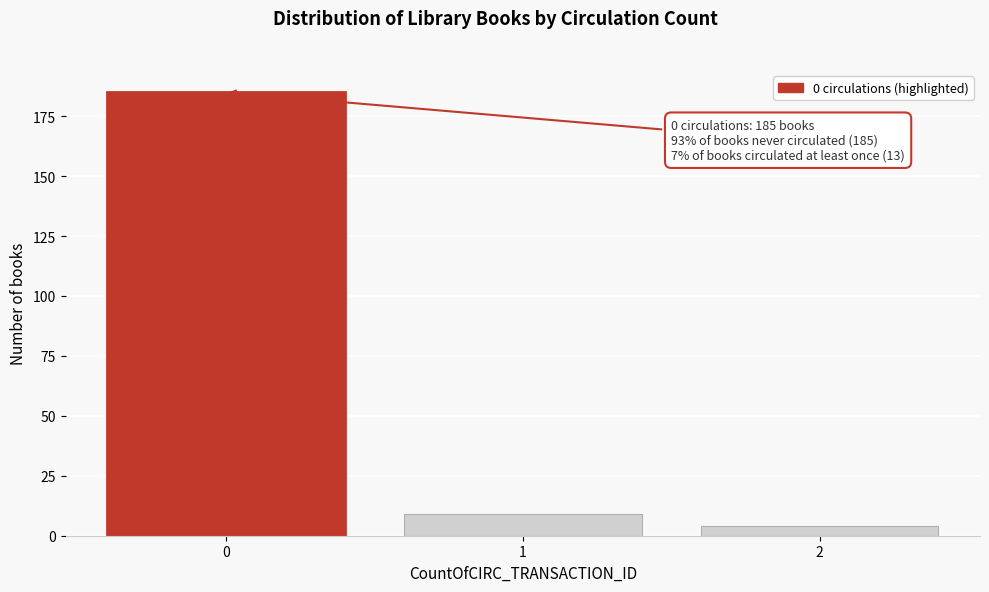

Reading left to right, list all the values displayed in this chart.

0=185	1=9	2=4